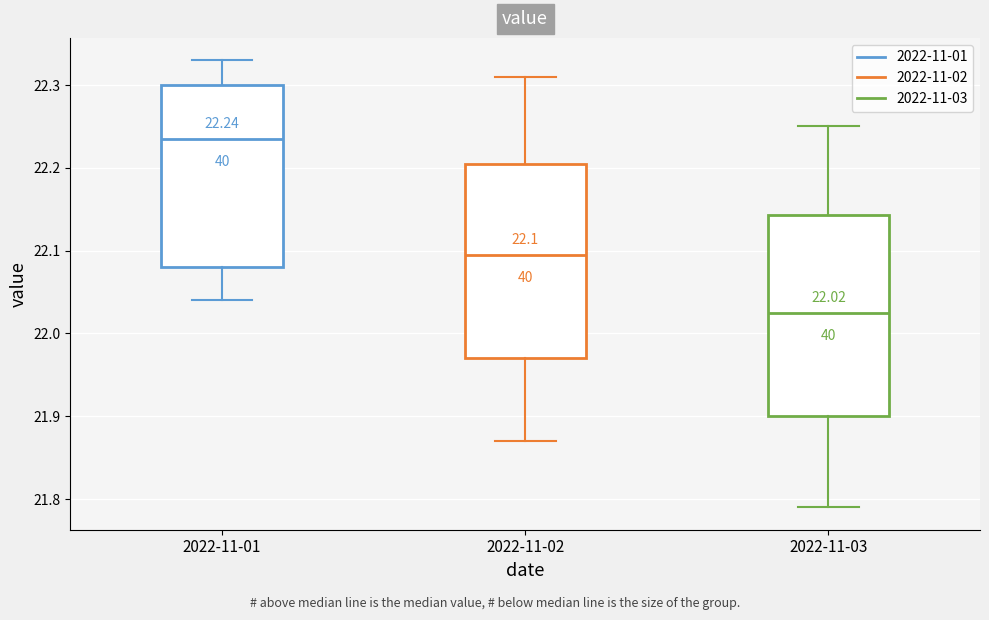

Which box's median line is the highest?

2022-11-01